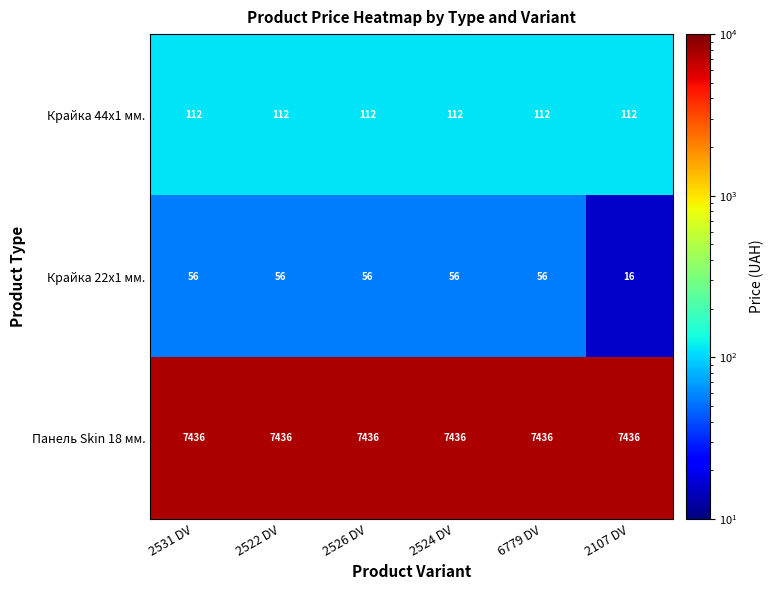

True or false: Крайка 44x1 мм. has a value of 112 at 2526 DV.

True